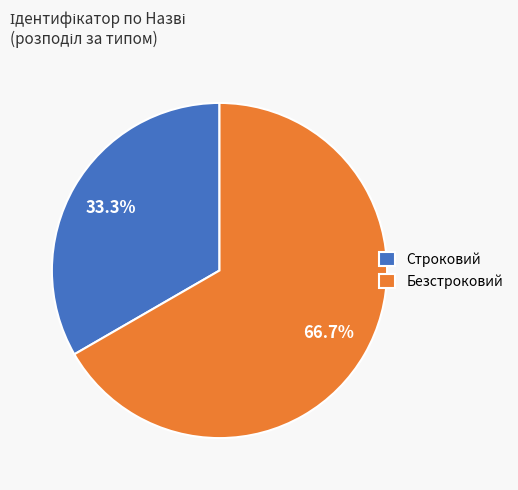

Which slice is the smallest?

Строковий